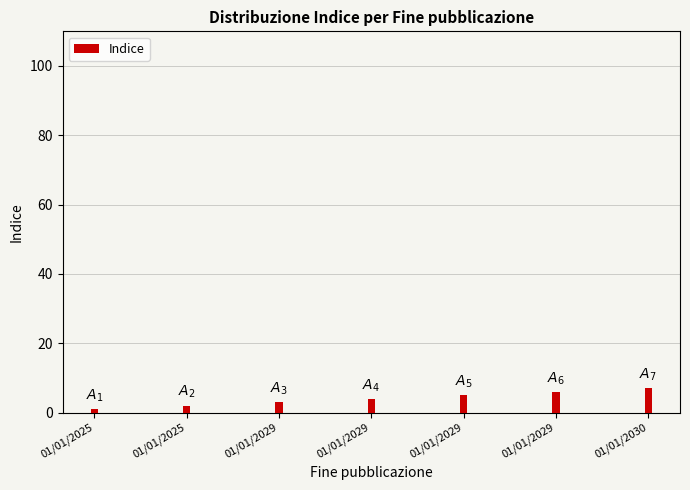

Rank the categories by value from highest to lowest.

01/01/2030, 01/01/2029, 01/01/2029, 01/01/2029, 01/01/2029, 01/01/2025, 01/01/2025